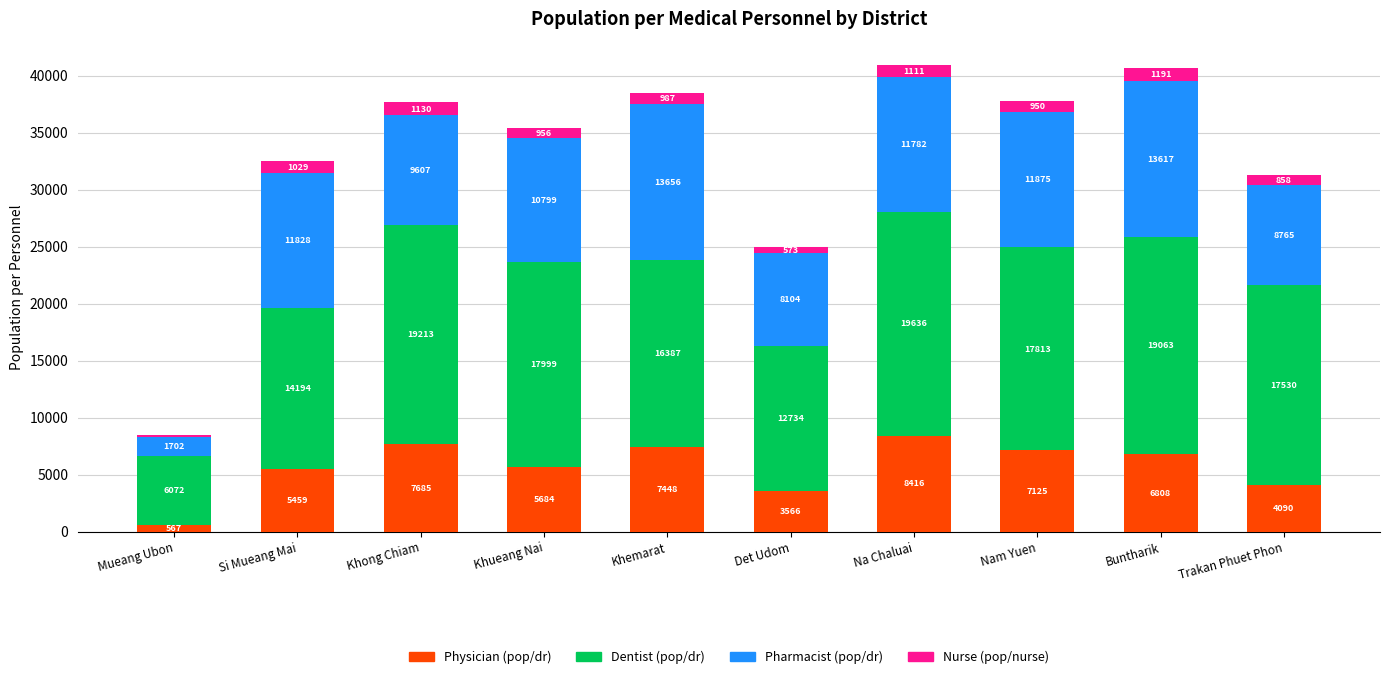

At which label does Physician (pop/dr) first exceed 6808?

Khong Chiam